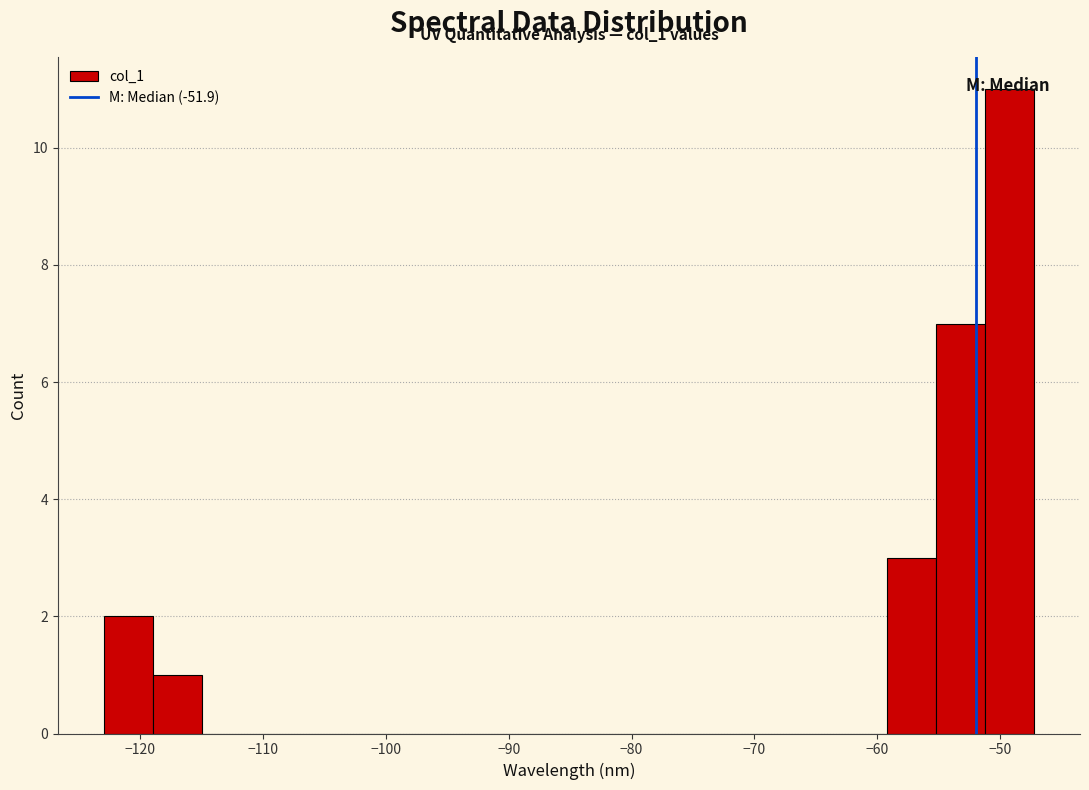

Read against the x-axis, roughly where is the centre of the tallest bar?

-49